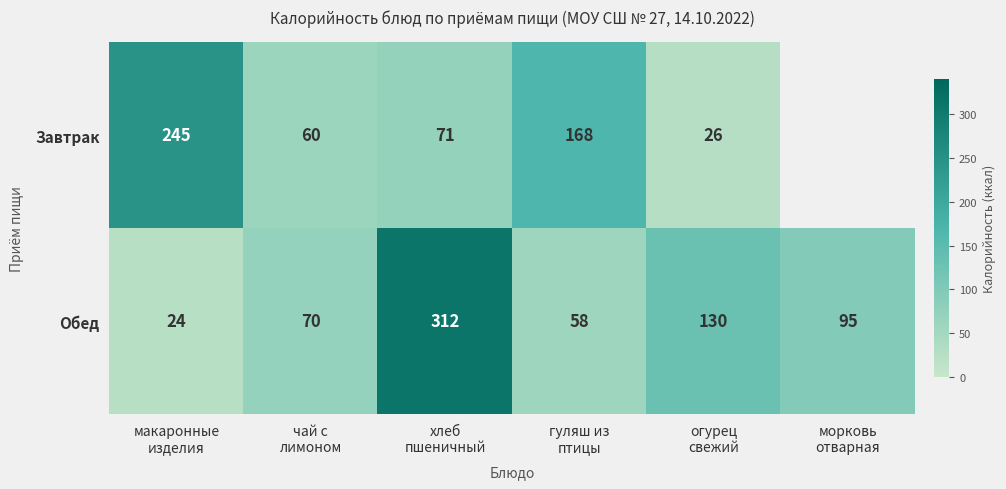

What is the maximum value for Обед?

312